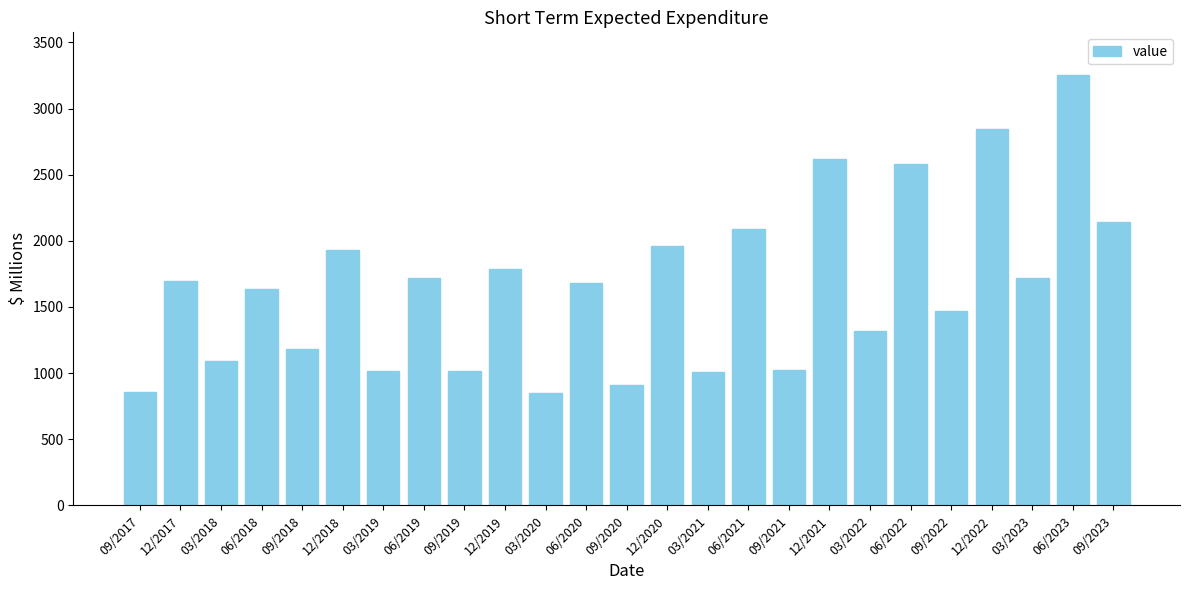

True or false: the data shows 194 at 03/2020.

False